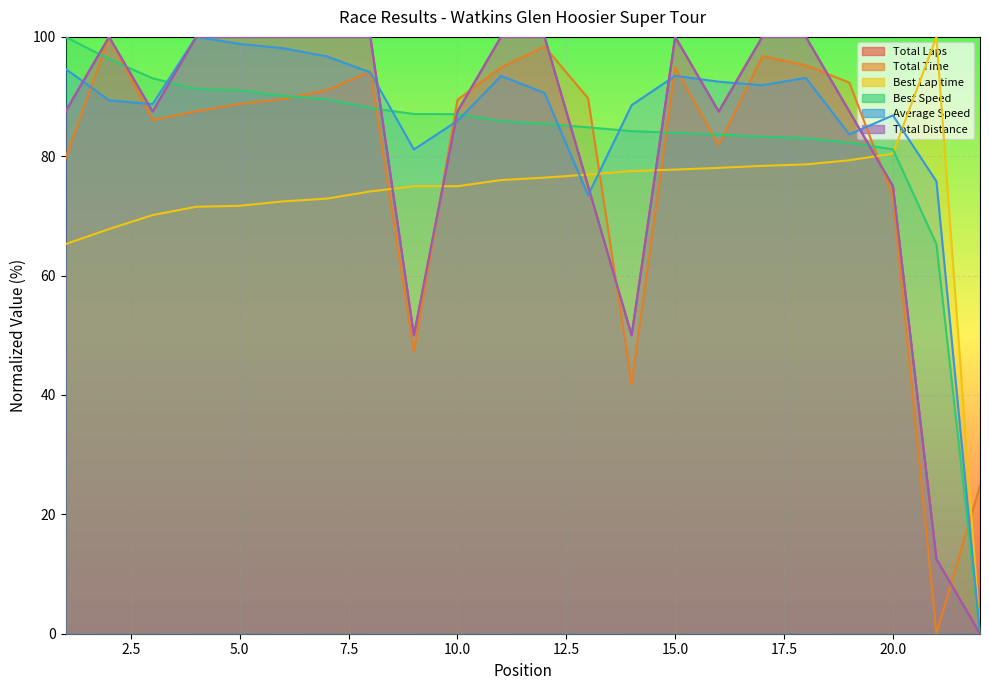

The value of Best Lap time at 21 is 100.0. True or false?

True